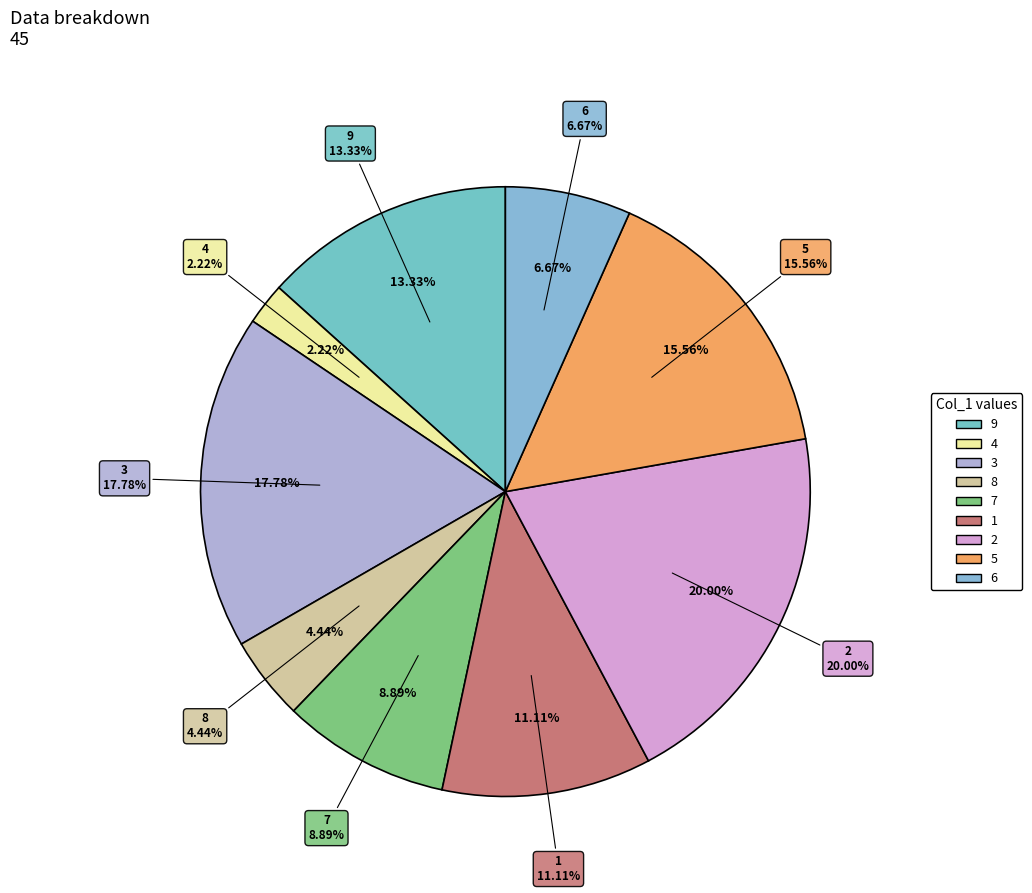

True or false: 5 accounts for 16% of the total.

True